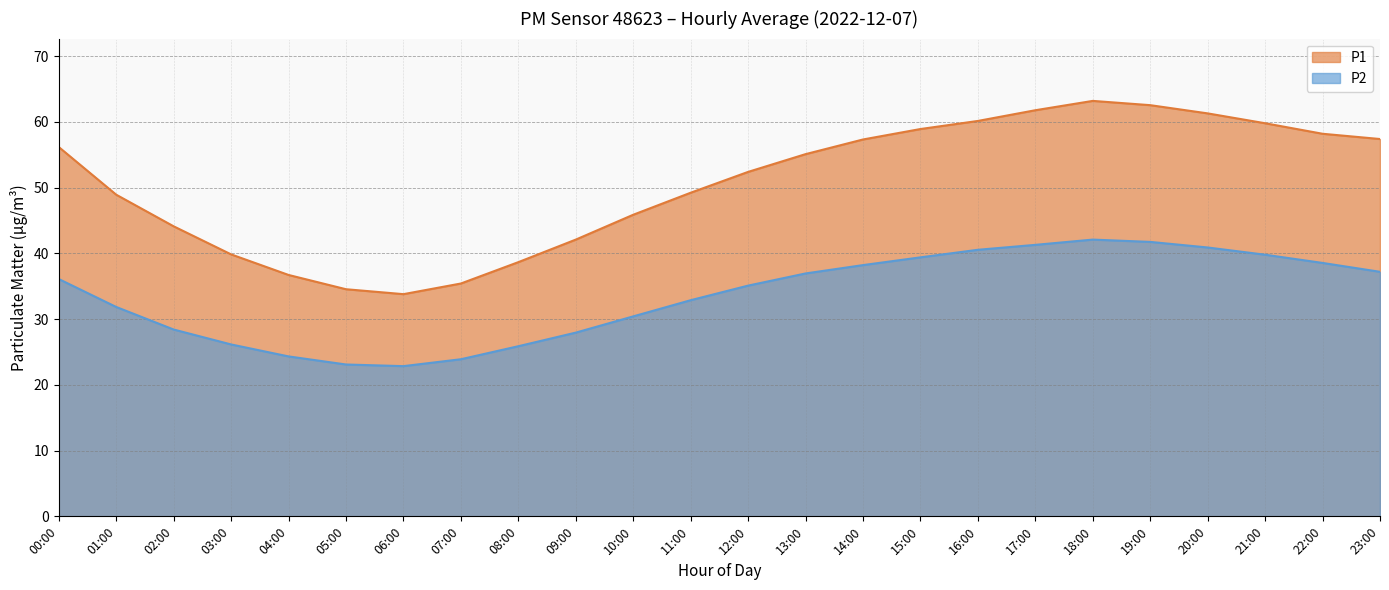

Count the number of data series in this chart.

2